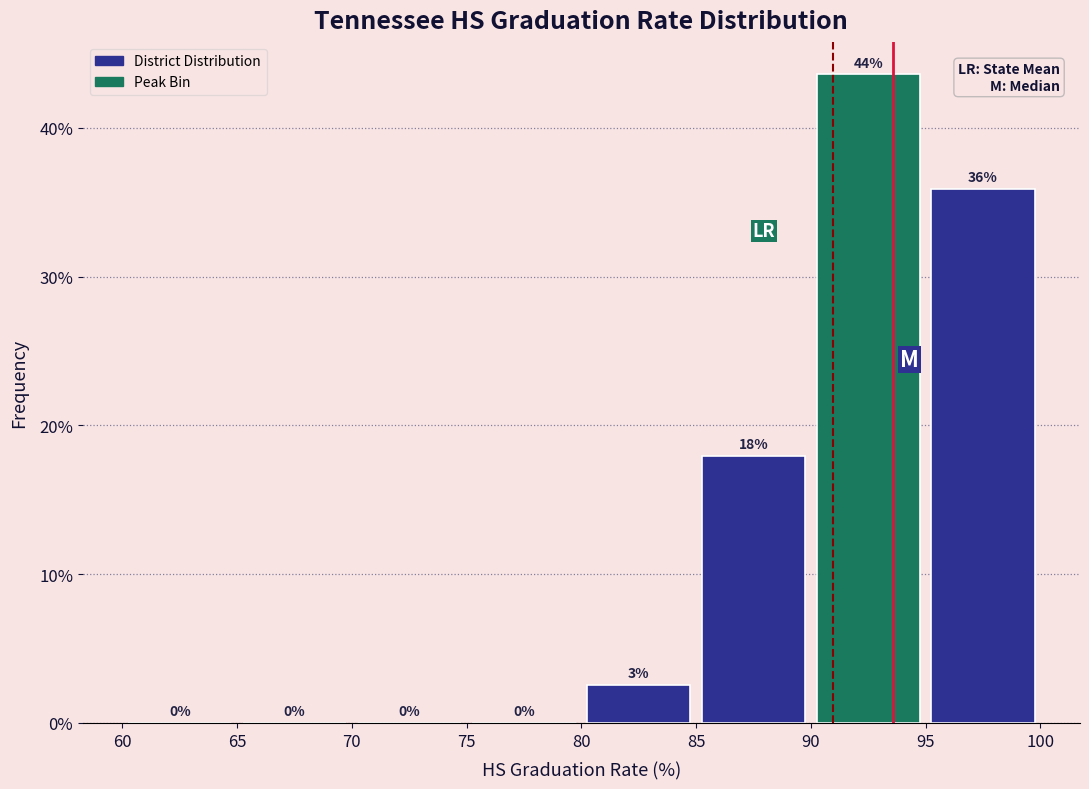

Over which range of the x-axis is the bar tallest?

90 to 95